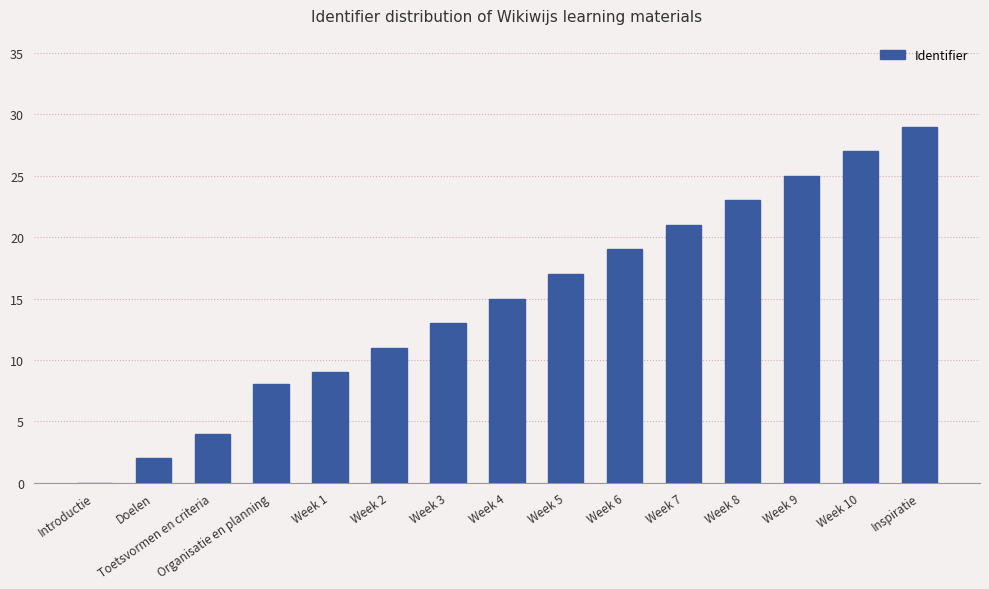

What is the sum of the values at Introductie and Week 1?

9